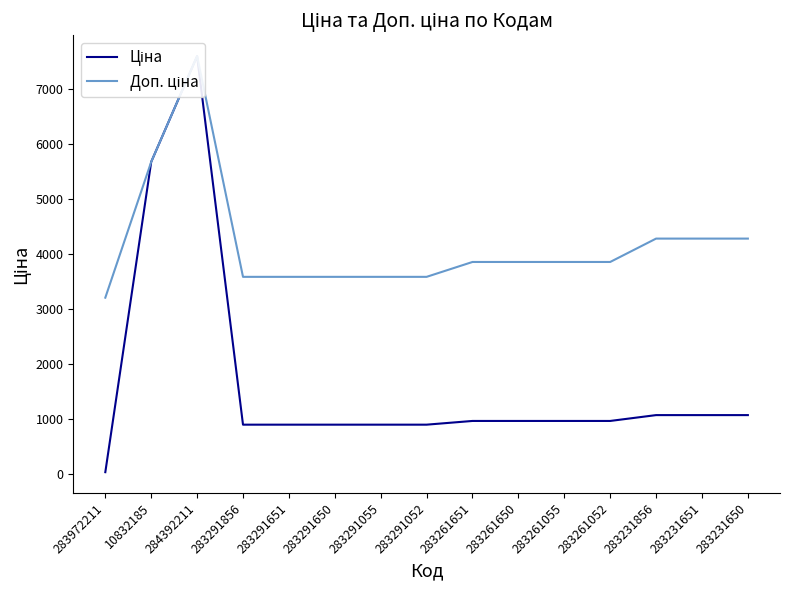

What are all the series names shown in the legend?

Ціна, Доп. ціна